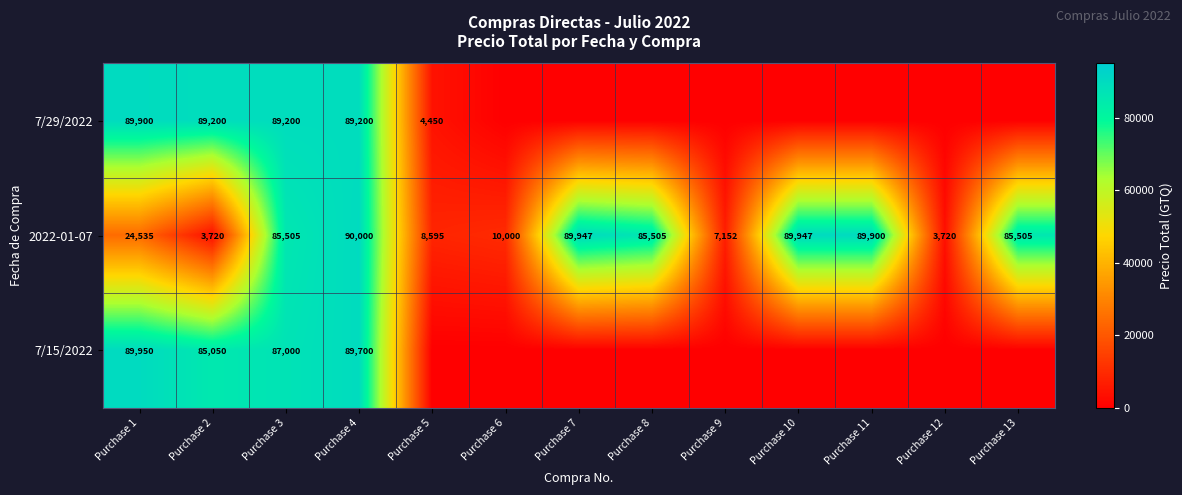

What is the total value across all series at Purchase 1?

204385